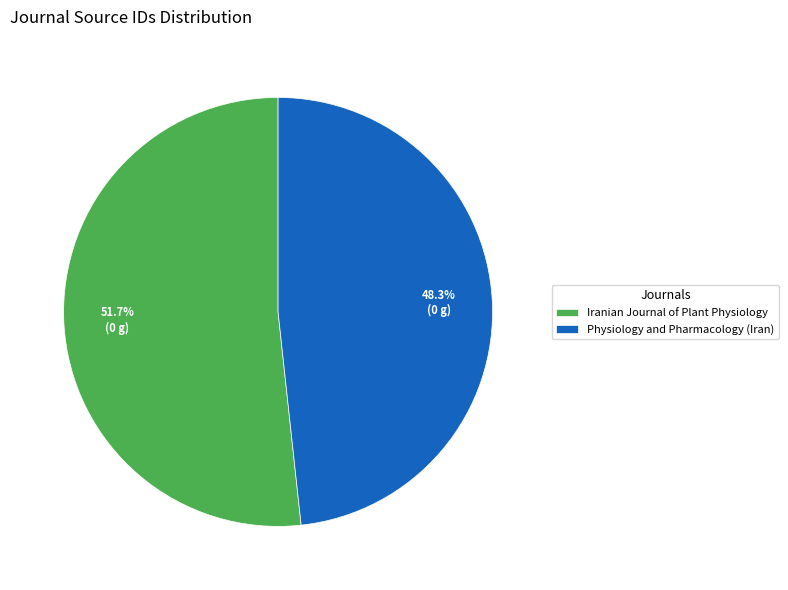

How many segments does this pie chart have?

2